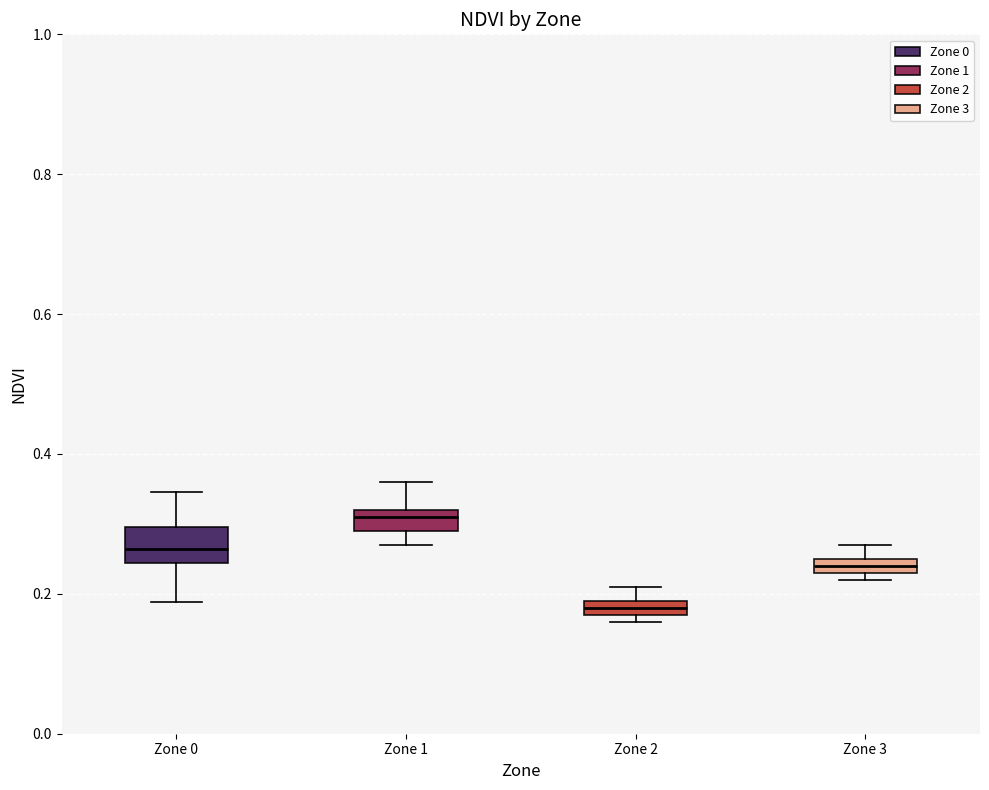

Which box's median line is the lowest?

Zone 2